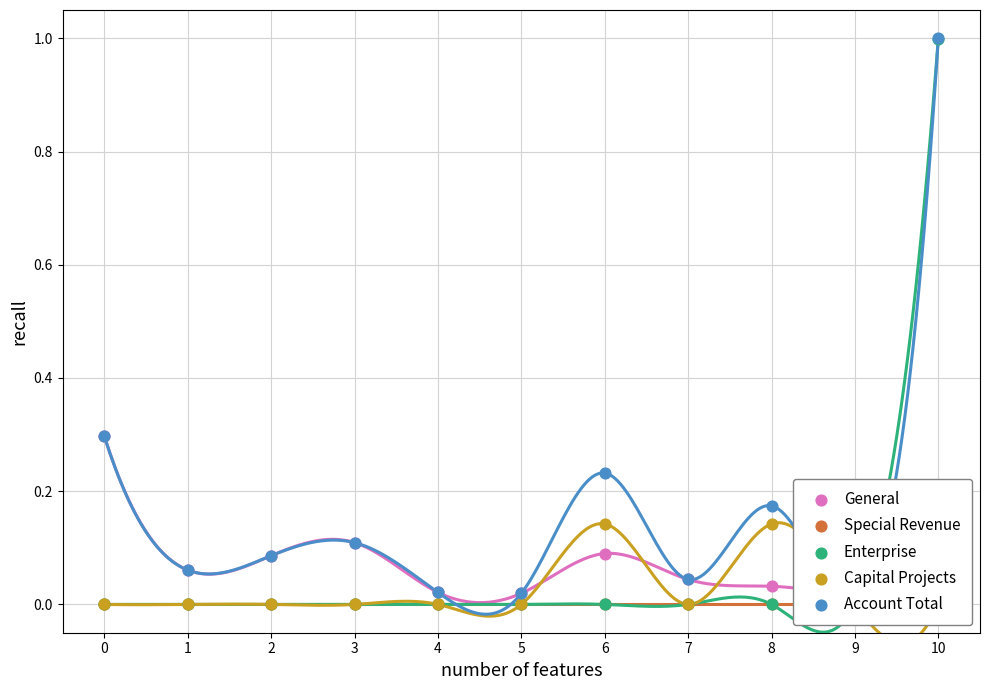

What are all the series names shown in the legend?

General, Special Revenue, Enterprise, Capital Projects, Account Total